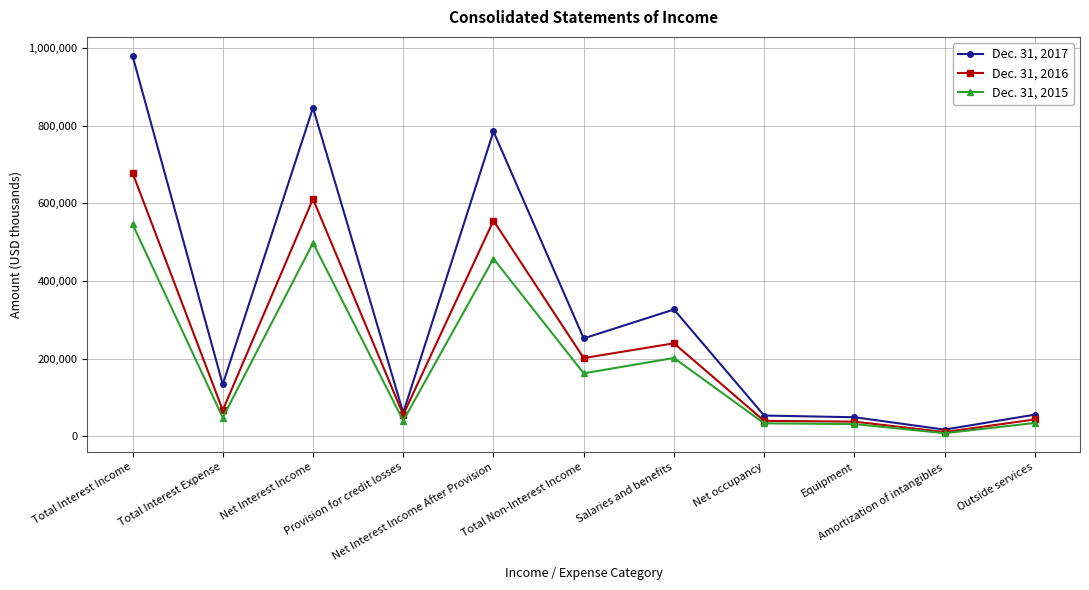

Rank the series by their average value, from lowest to highest.

Dec. 31, 2015, Dec. 31, 2016, Dec. 31, 2017